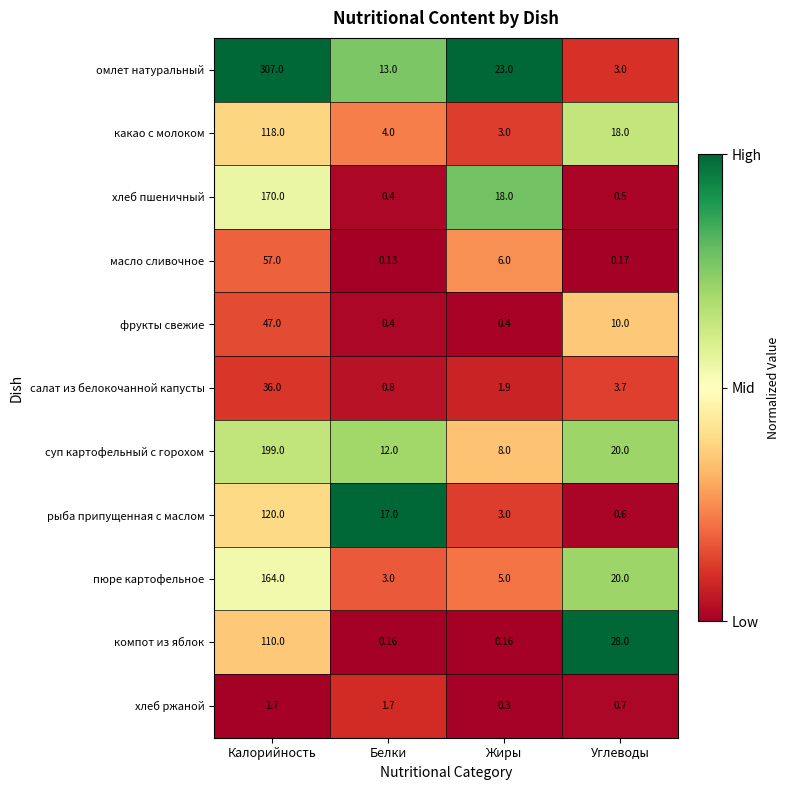

Rank the categories by салат из белокочанной капусты value from highest to lowest.

Калорийность, Углеводы, Жиры, Белки